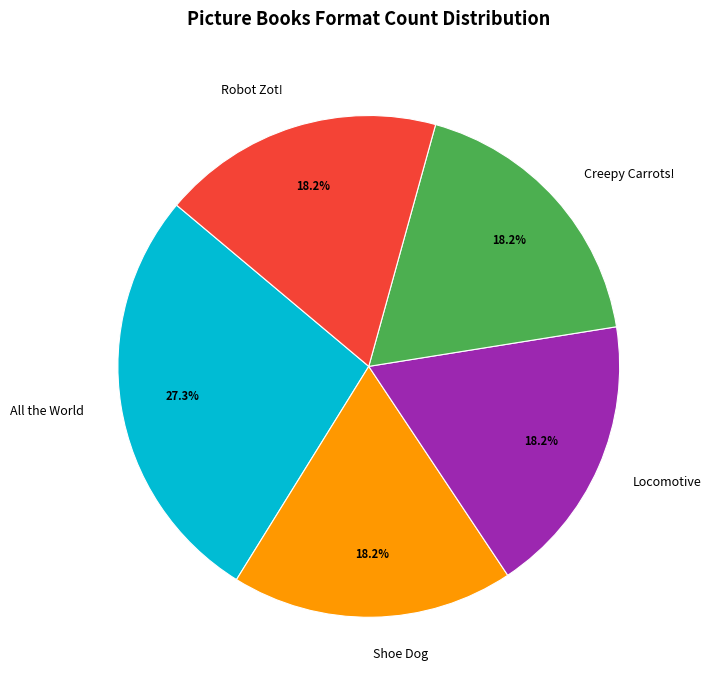

How much of the chart is everything except Shoe Dog?

81.8%